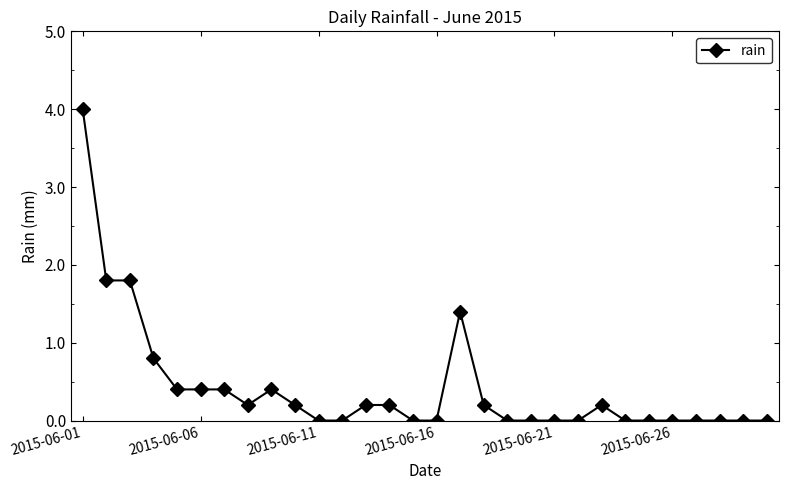

True or false: there are more than 0 points higher than both neighbors.

True